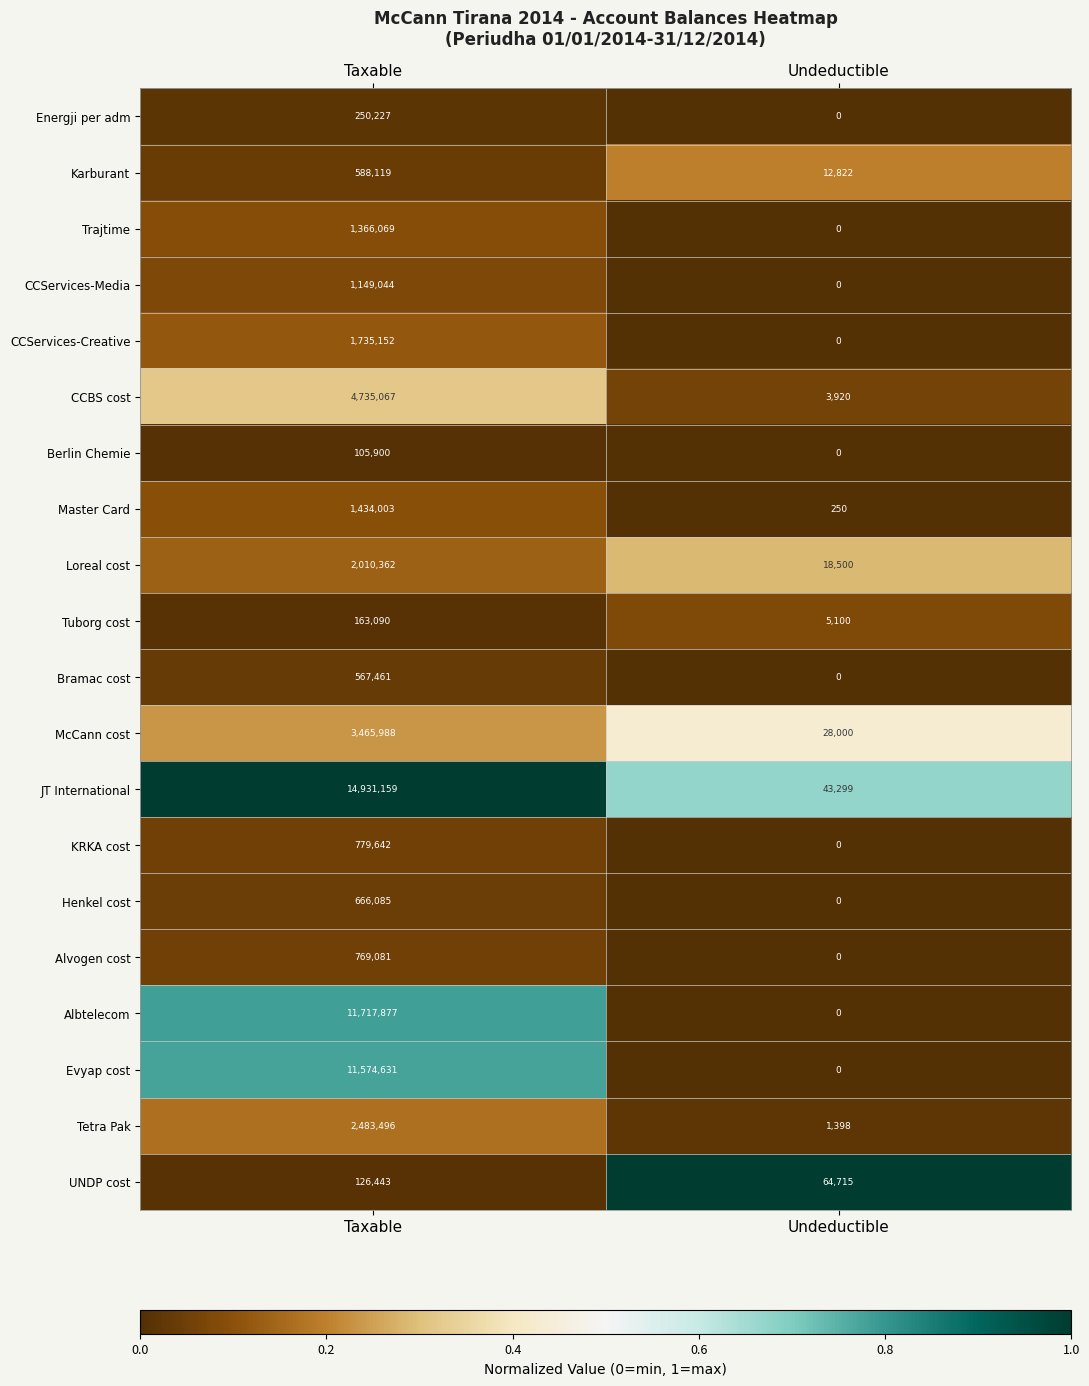

The Tetra Pak series shows 1483777 at Taxable. True or false?

False